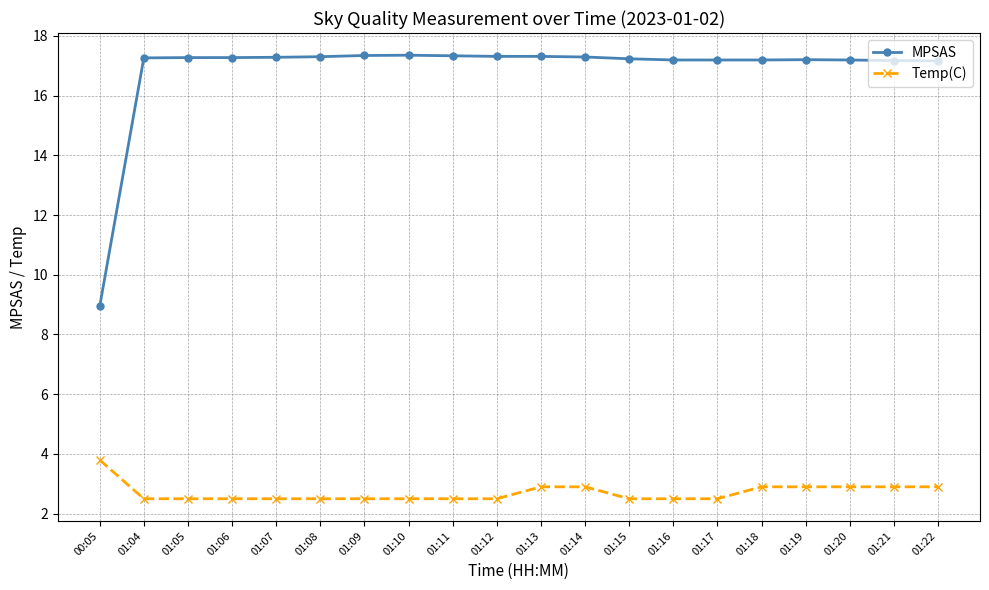

The Temp(C) series shows 2.9 at 01:22. True or false?

True